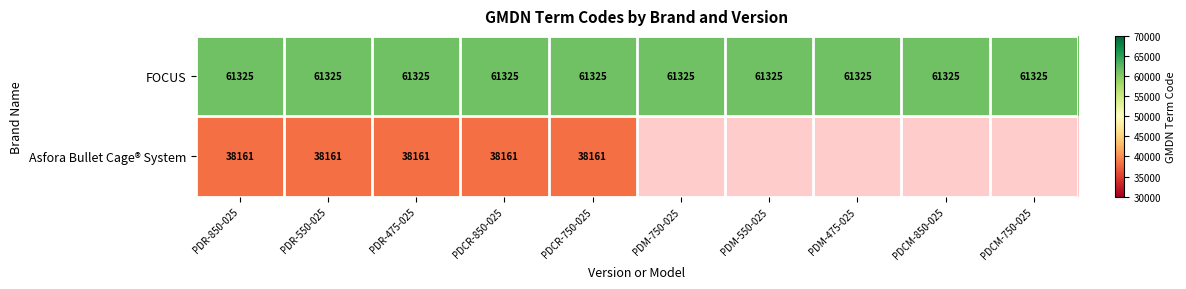

What is the sum of the FOCUS values at PDM-550-025 and PDCM-850-025?

122650